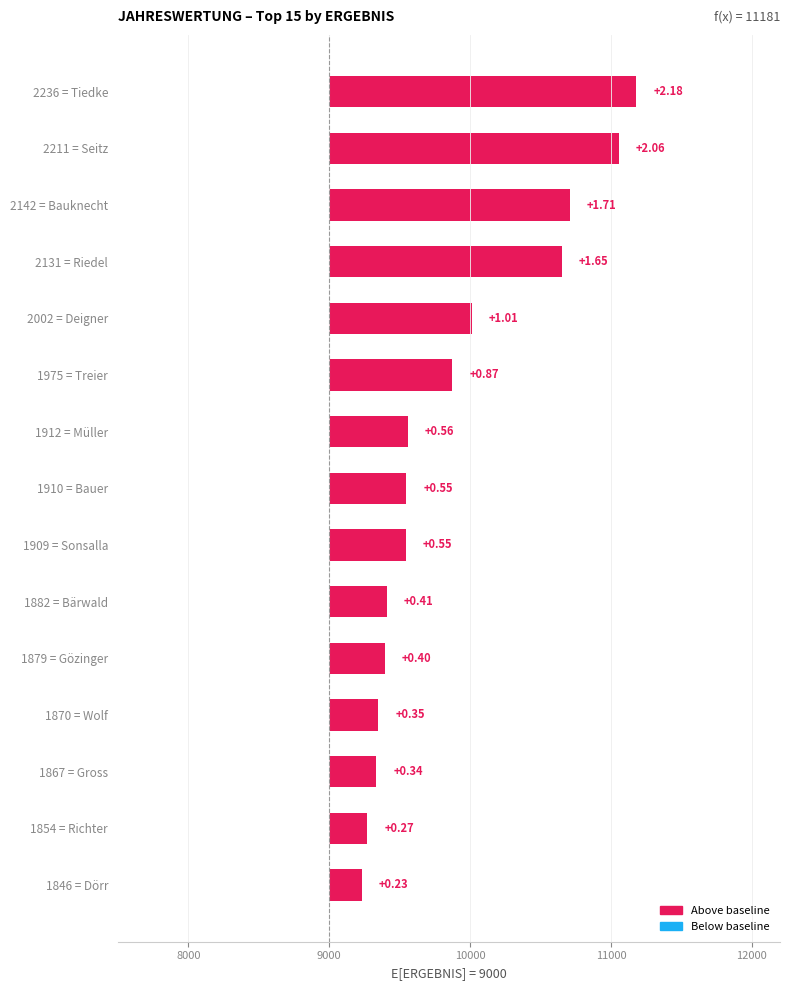

Are the bars horizontal?

Yes